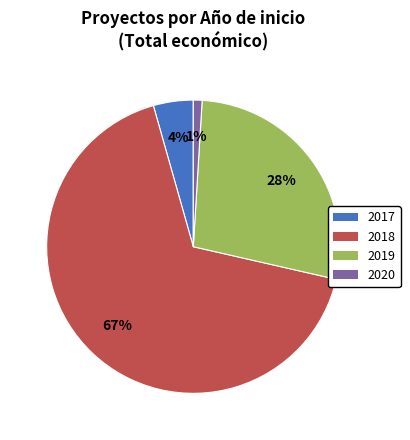

How many segments does this pie chart have?

4